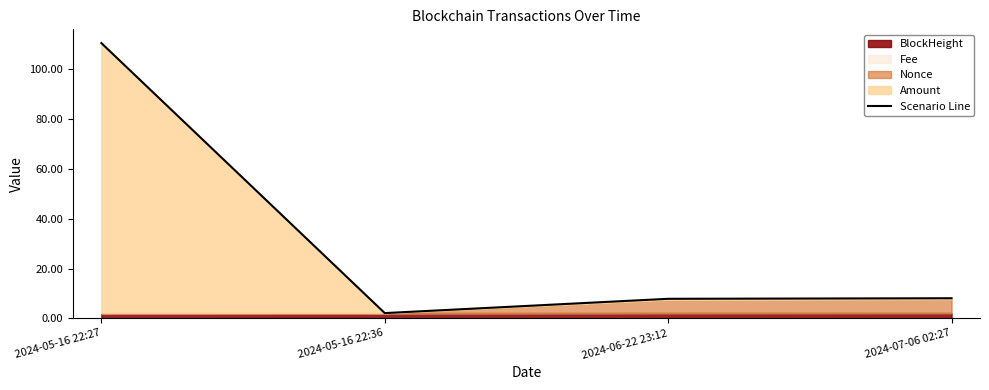

Which has a higher value, 2024-07-06 02:27 or 2024-05-16 22:27?

2024-05-16 22:27